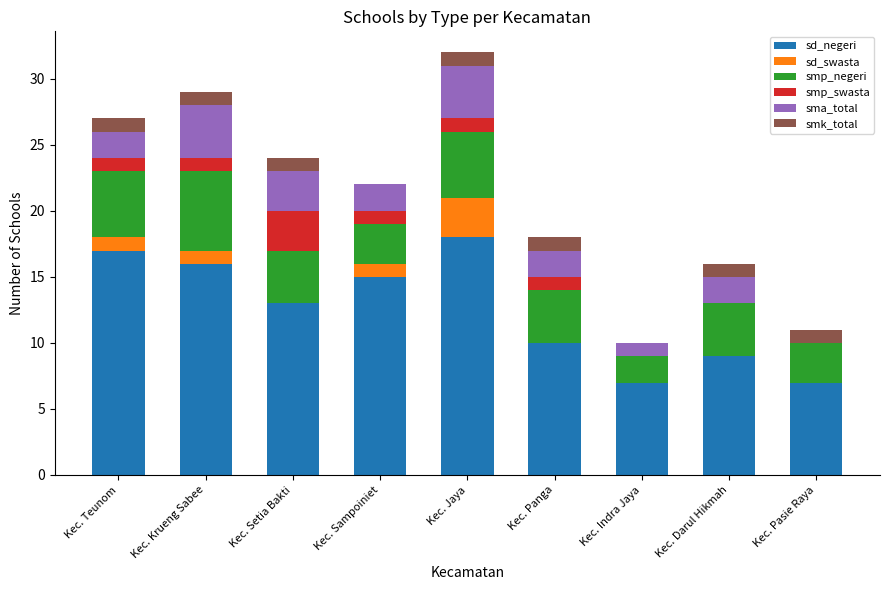

What is the total value across all series at Kec. Sampoiniet?

22